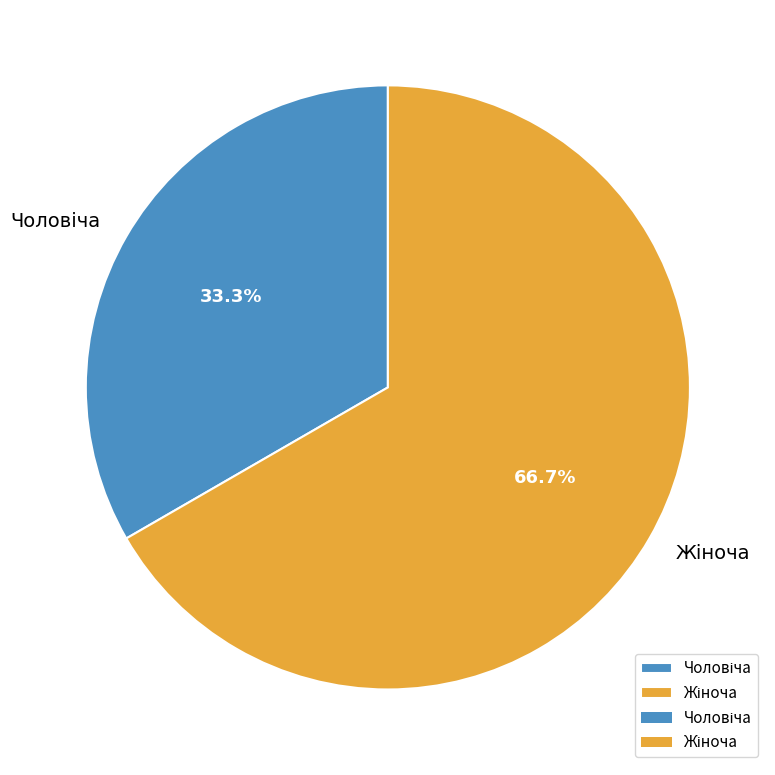

Does any single category account for the majority?

Yes